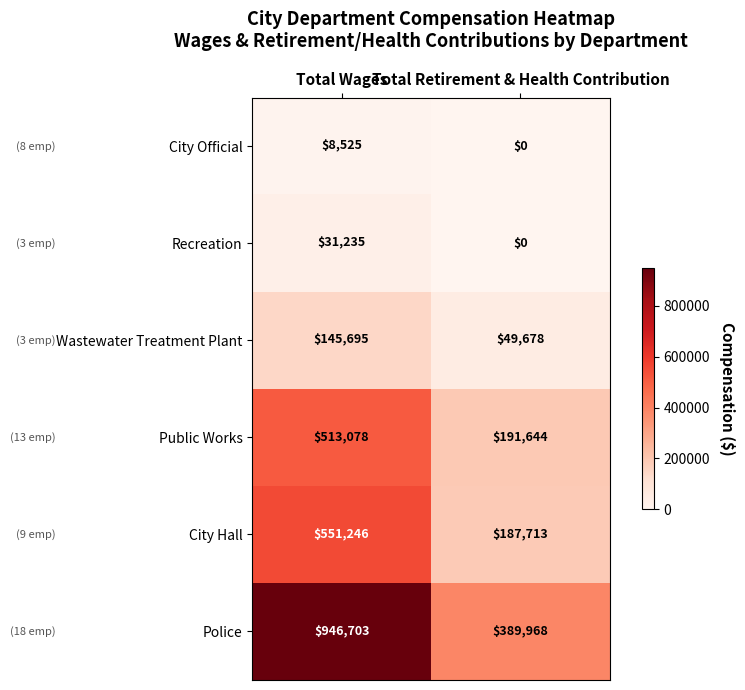

What is the difference between the maximum and minimum values in the City Hall series?

363533